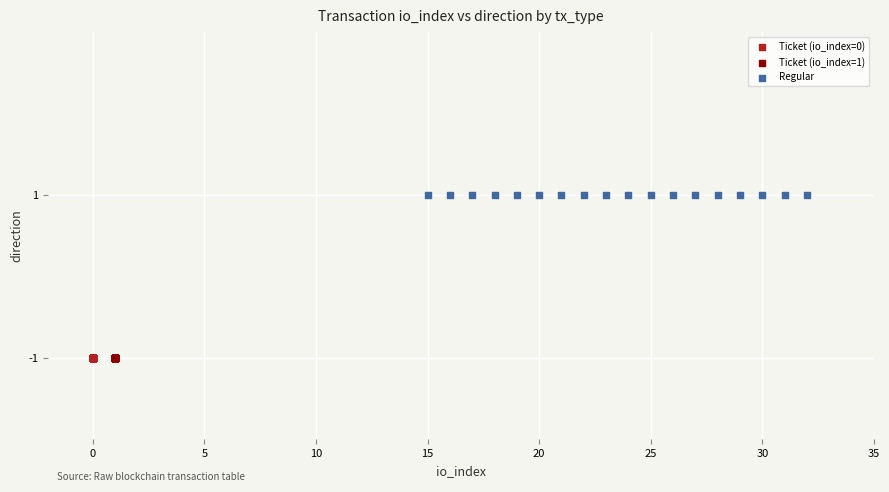

Which series contains the highest Y value?

Regular